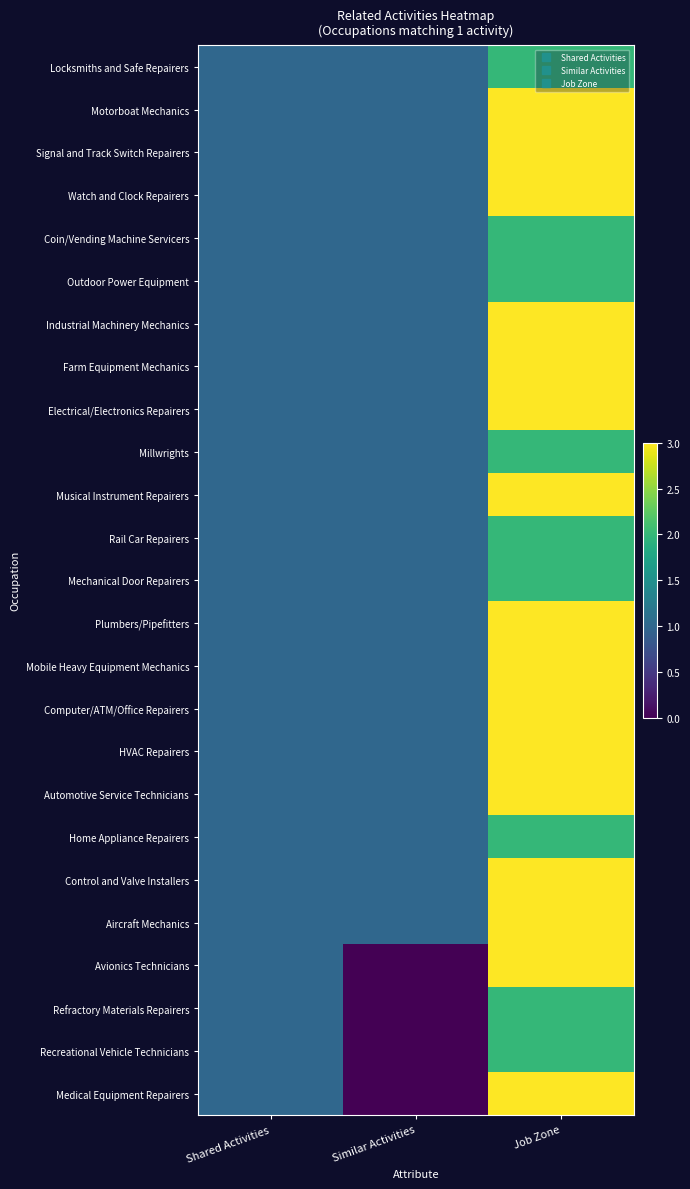

Reading left to right, what are all the values shown in this chart?

Locksmiths and Safe Repairers: Shared Activities=1	Similar Activities=1	Job Zone=2
Motorboat Mechanics: Shared Activities=1	Similar Activities=1	Job Zone=3
Signal and Track Switch Repairers: Shared Activities=1	Similar Activities=1	Job Zone=3
Watch and Clock Repairers: Shared Activities=1	Similar Activities=1	Job Zone=3
Coin/Vending Machine Servicers: Shared Activities=1	Similar Activities=1	Job Zone=2
Outdoor Power Equipment: Shared Activities=1	Similar Activities=1	Job Zone=2
Industrial Machinery Mechanics: Shared Activities=1	Similar Activities=1	Job Zone=3
Farm Equipment Mechanics: Shared Activities=1	Similar Activities=1	Job Zone=3
Electrical/Electronics Repairers: Shared Activities=1	Similar Activities=1	Job Zone=3
Millwrights: Shared Activities=1	Similar Activities=1	Job Zone=2
Musical Instrument Repairers: Shared Activities=1	Similar Activities=1	Job Zone=3
Rail Car Repairers: Shared Activities=1	Similar Activities=1	Job Zone=2
Mechanical Door Repairers: Shared Activities=1	Similar Activities=1	Job Zone=2
Plumbers/Pipefitters: Shared Activities=1	Similar Activities=1	Job Zone=3
Mobile Heavy Equipment Mechanics: Shared Activities=1	Similar Activities=1	Job Zone=3
Computer/ATM/Office Repairers: Shared Activities=1	Similar Activities=1	Job Zone=3
HVAC Repairers: Shared Activities=1	Similar Activities=1	Job Zone=3
Automotive Service Technicians: Shared Activities=1	Similar Activities=1	Job Zone=3
Home Appliance Repairers: Shared Activities=1	Similar Activities=1	Job Zone=2
Control and Valve Installers: Shared Activities=1	Similar Activities=1	Job Zone=3
Aircraft Mechanics: Shared Activities=1	Similar Activities=1	Job Zone=3
Avionics Technicians: Shared Activities=1	Similar Activities=0	Job Zone=3
Refractory Materials Repairers: Shared Activities=1	Similar Activities=0	Job Zone=2
Recreational Vehicle Technicians: Shared Activities=1	Similar Activities=0	Job Zone=2
Medical Equipment Repairers: Shared Activities=1	Similar Activities=0	Job Zone=3